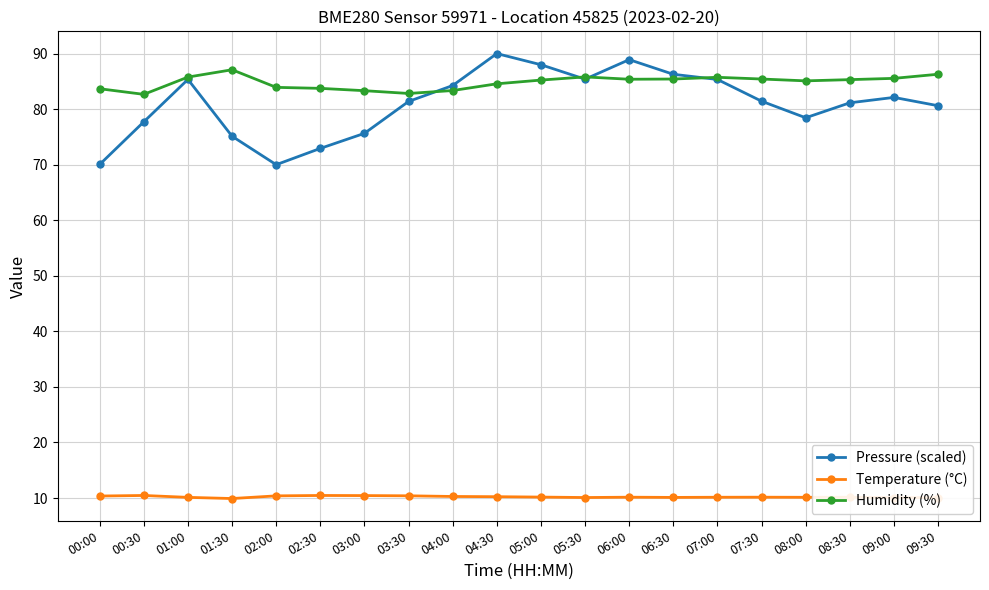

Count the number of data series in this chart.

3